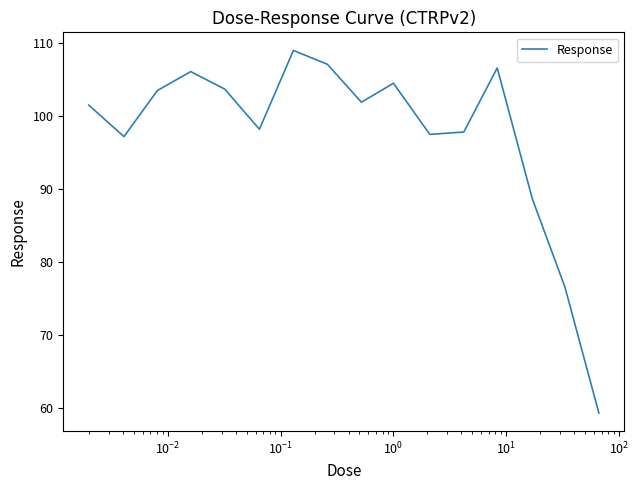

How many lines are shown in the chart?

1